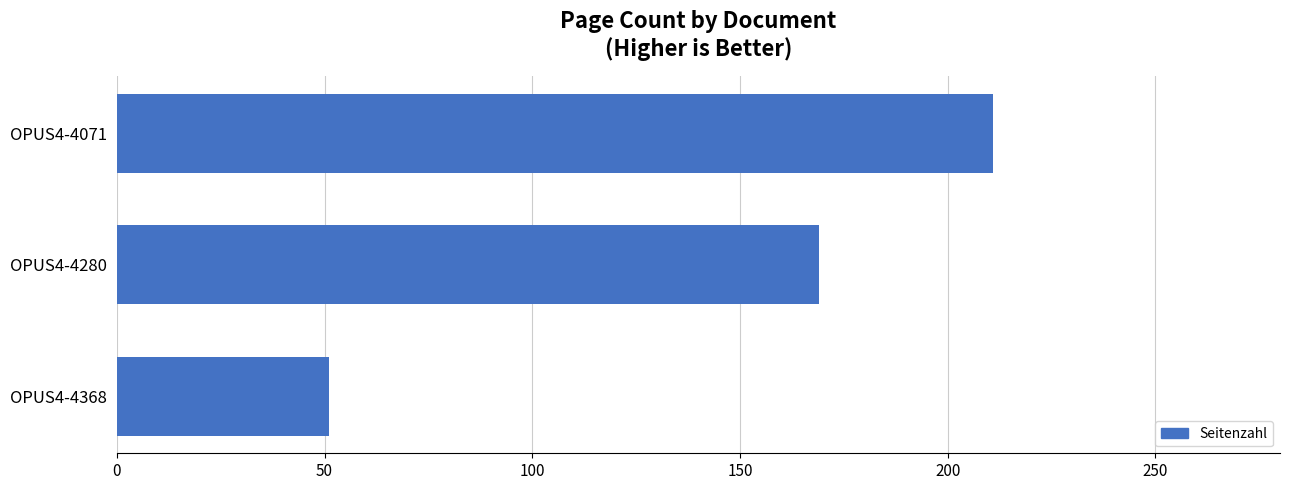

List the labels in order of value, largest first.

OPUS4-4071, OPUS4-4280, OPUS4-4368